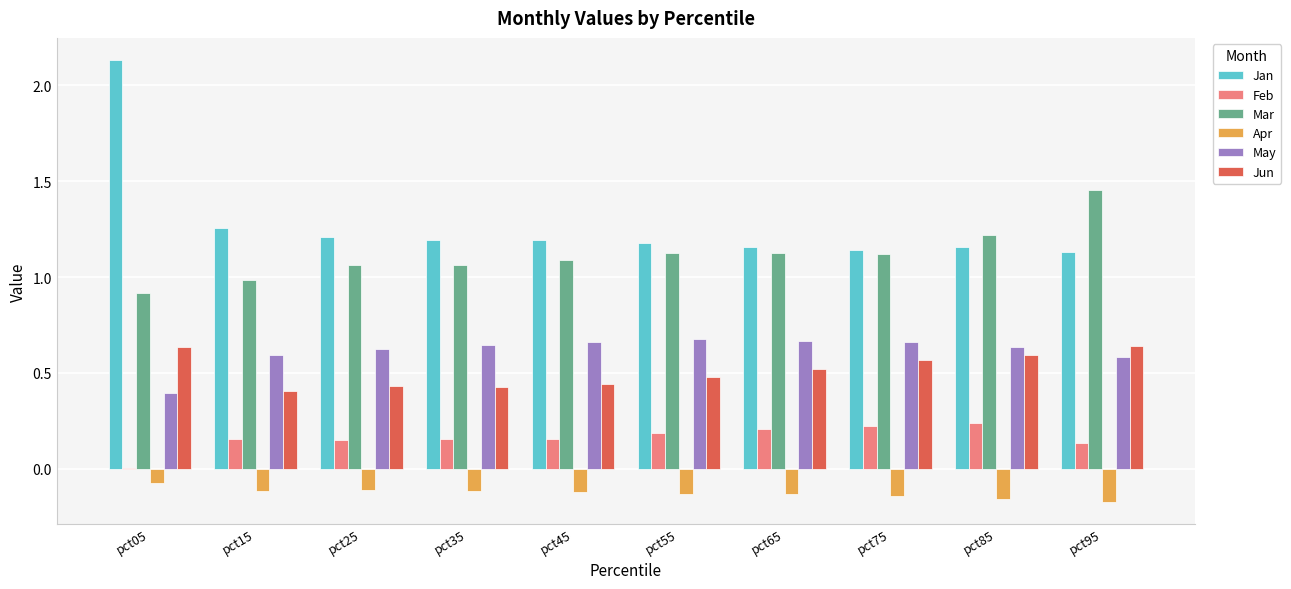

What is the sum of all Jun values?

5.1